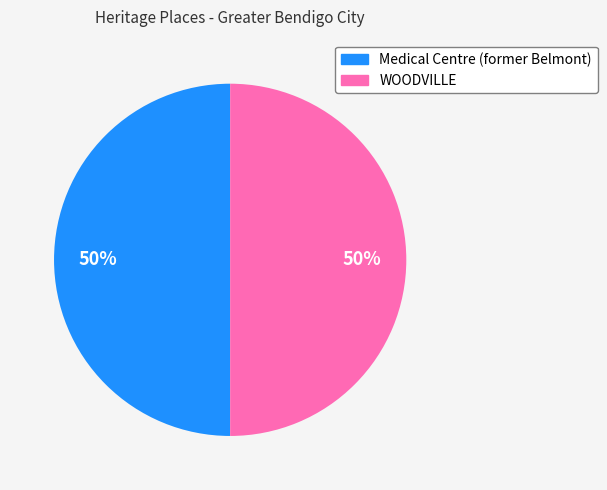

What is the ratio of the value at WOODVILLE to the value at Medical Centre (former Belmont)?

1.0